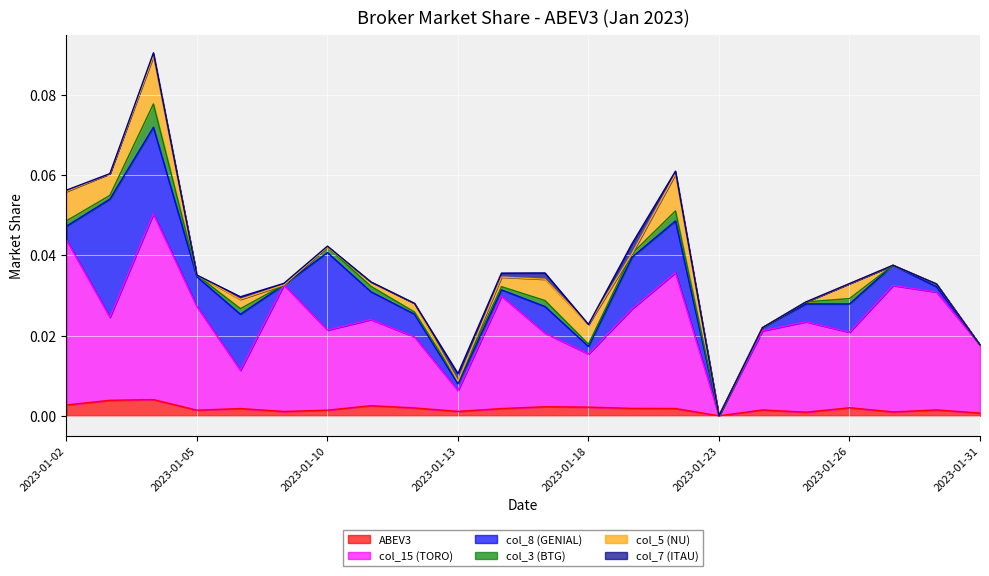

At which category is the sum across all series the highest?

2023-01-04